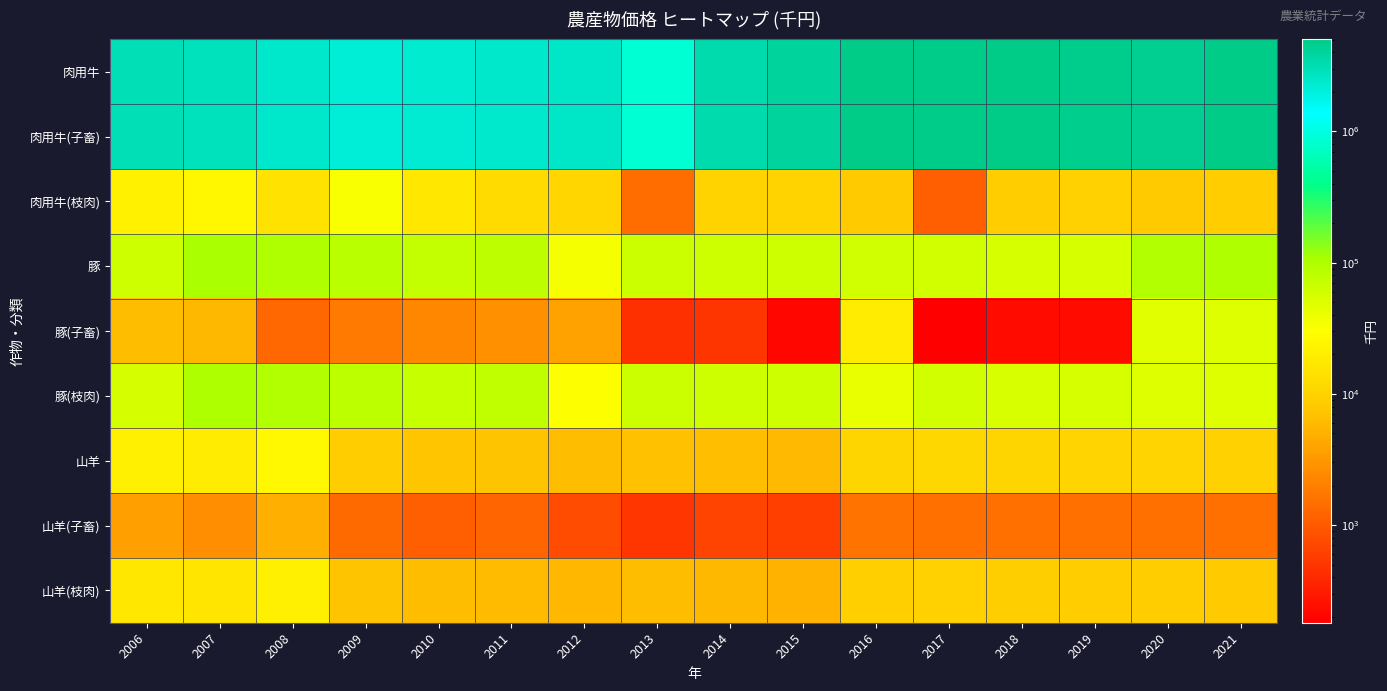

How many data points does each series have?

16